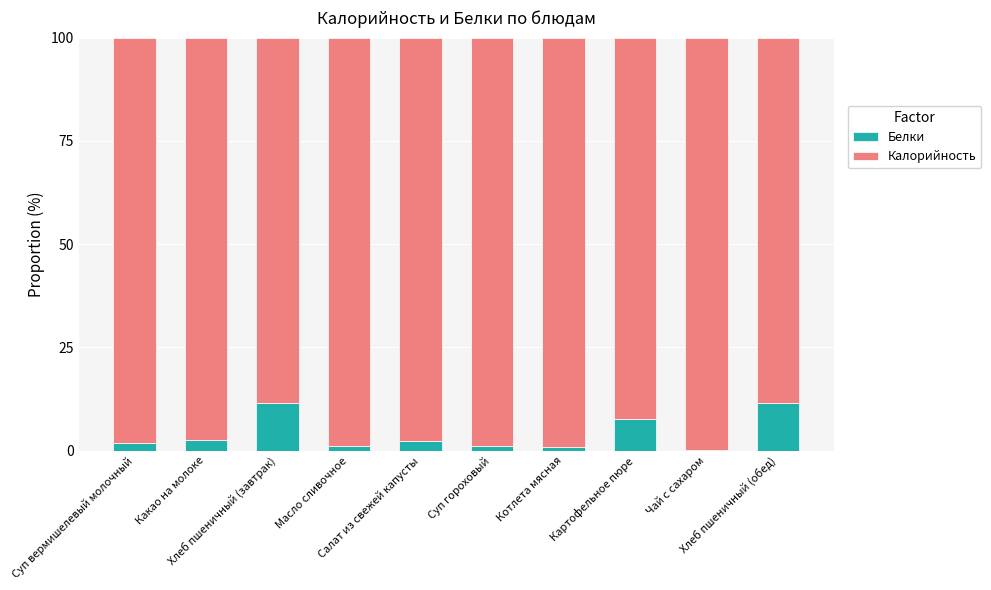

What is the sum of all Белки values?

40.8